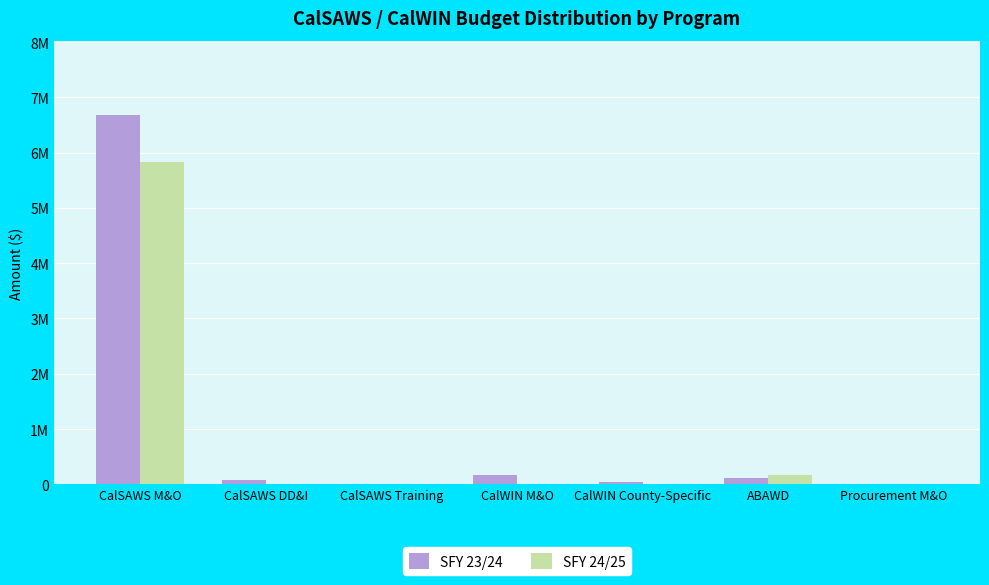

At which category is the sum across all series the highest?

CalSAWS M&O